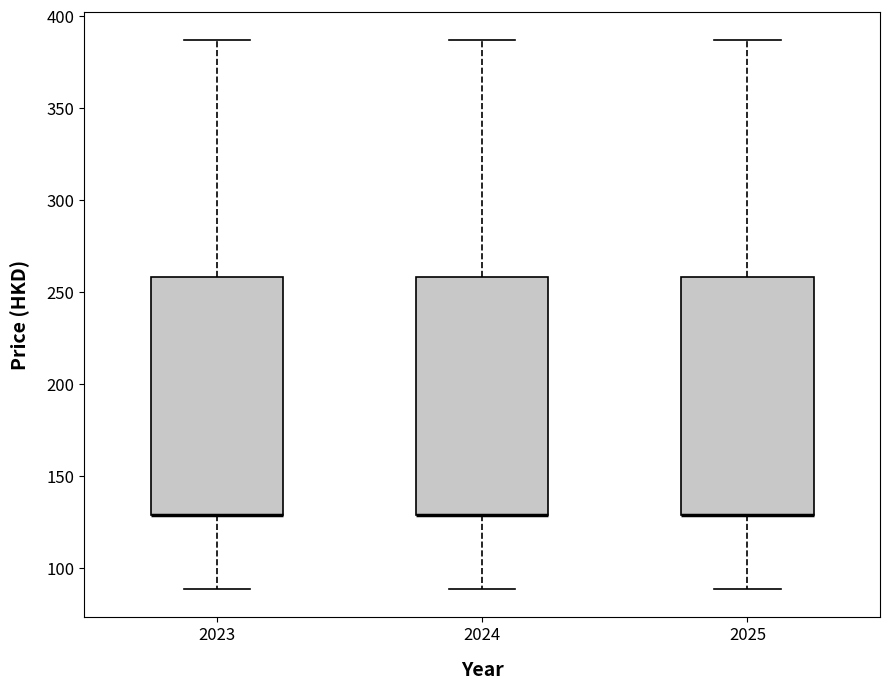

Reading left to right, read every box against the y-axis: the position of its median line, the range the box covers, and the ends of its whiskers. The values are not printed on the chart, so give them approximately, as read against the axis.

2023: median 130 (drawn on the box's lower edge), box 130 to 260, whiskers 90 to 385
2024: median 130 (drawn on the box's lower edge), box 130 to 260, whiskers 90 to 385
2025: median 130 (drawn on the box's lower edge), box 130 to 260, whiskers 90 to 385